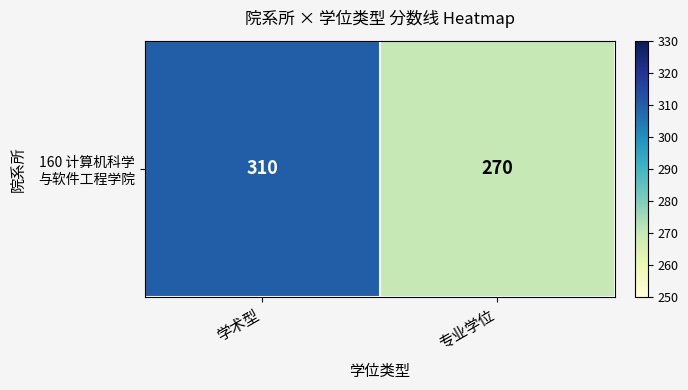

What is the average value?

290